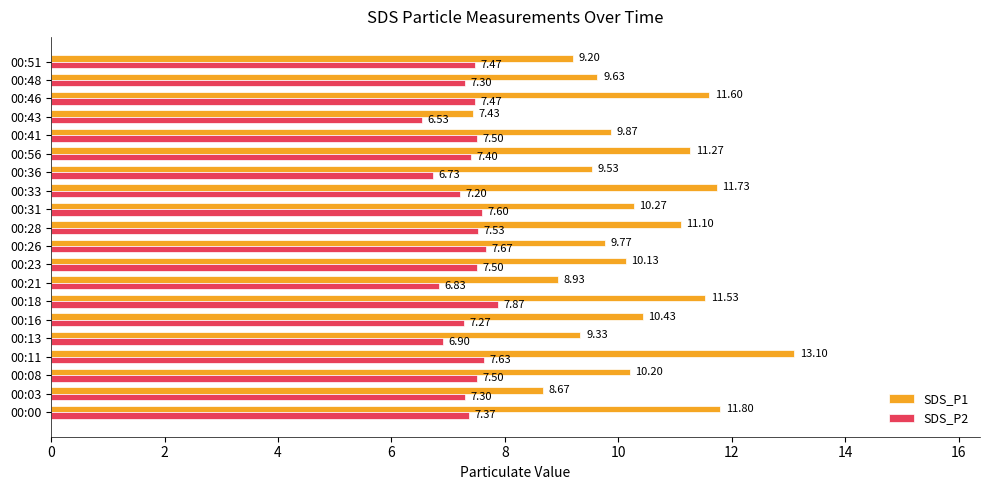

List the series in order of their peak value, lowest first.

SDS_P2, SDS_P1